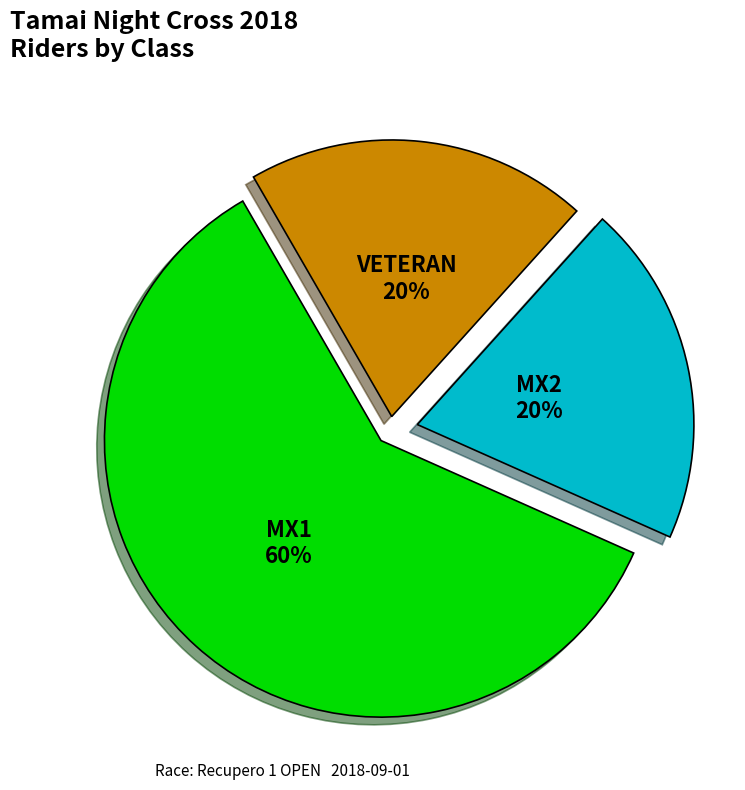

Between MX1 and MX2, which is larger?

MX1